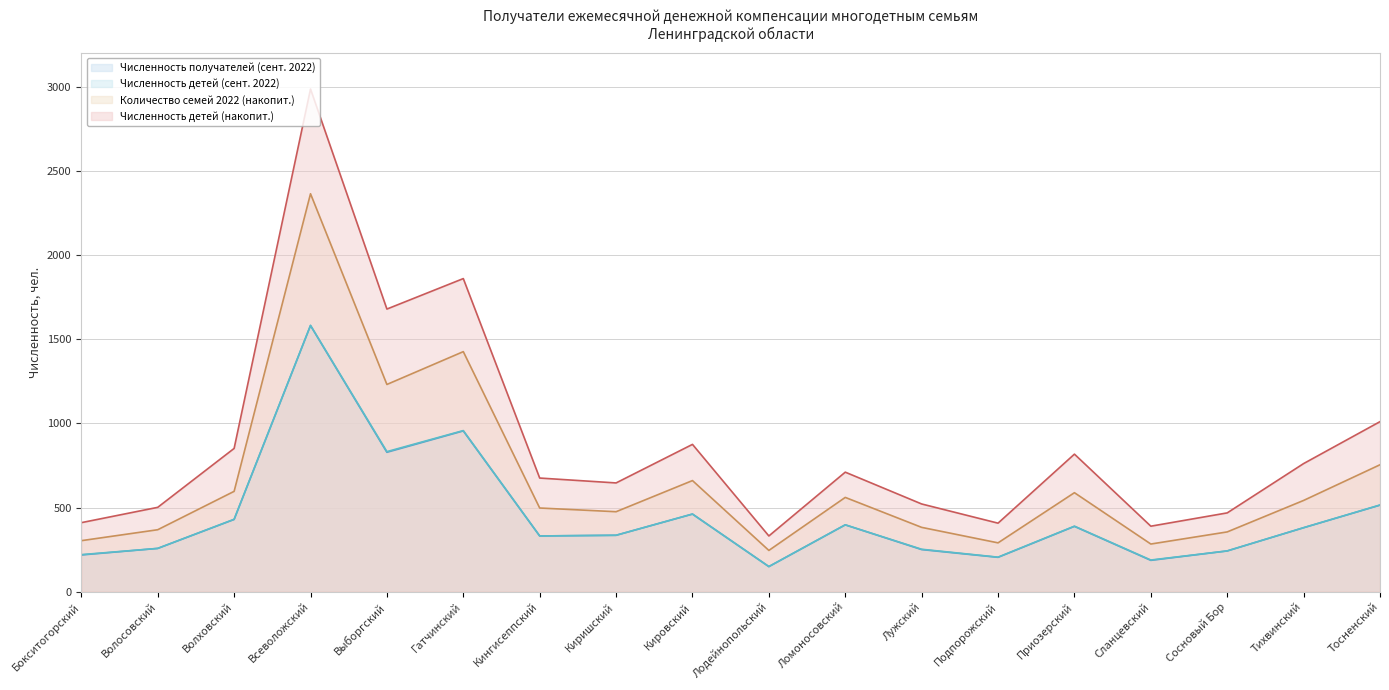

True or false: Количество семей 2022 (накопит.) and Численность детей (накопит.) cross at least once.

False